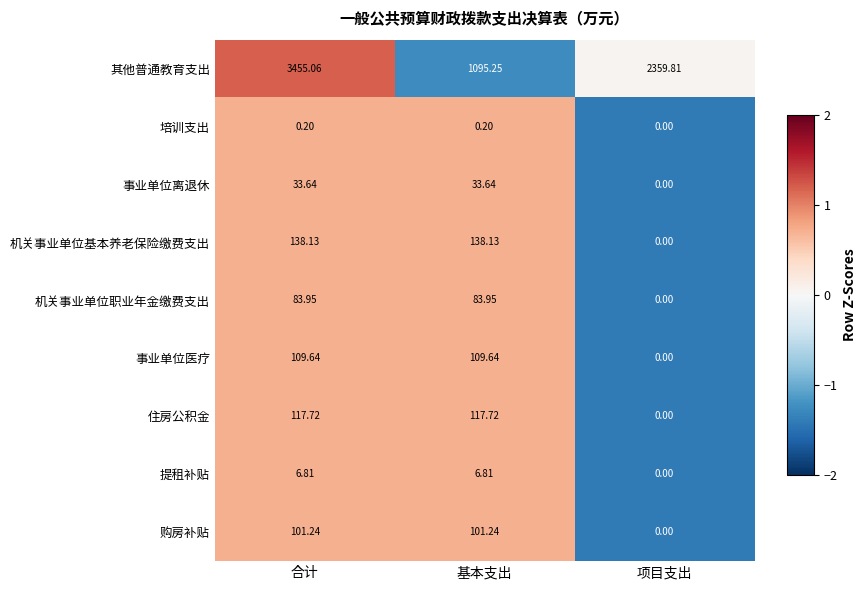

Between 基本支出 and 项目支出, which series saw the biggest shift?

其他普通教育支出